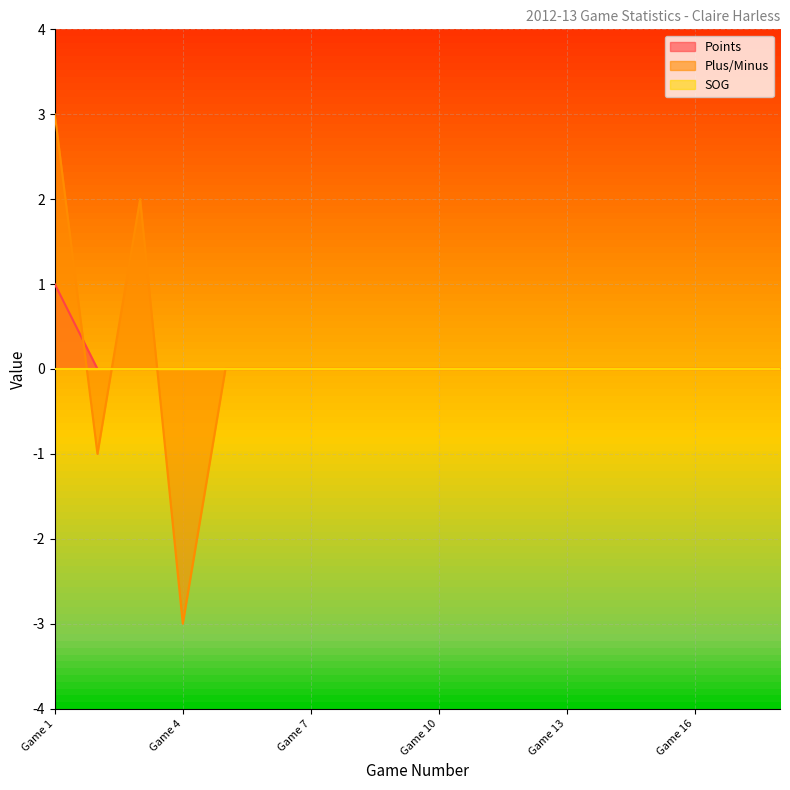

Which label corresponds to the largest value in the chart?

Game 1